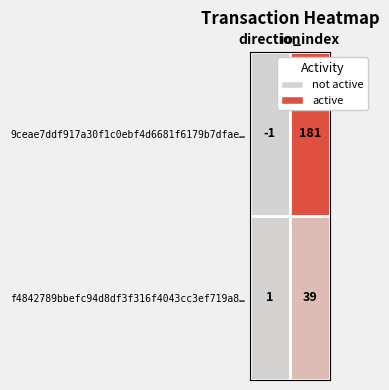

What is the highest value of the f4842789bbefc94d8df3f316f4043cc3ef719a8… series?

39